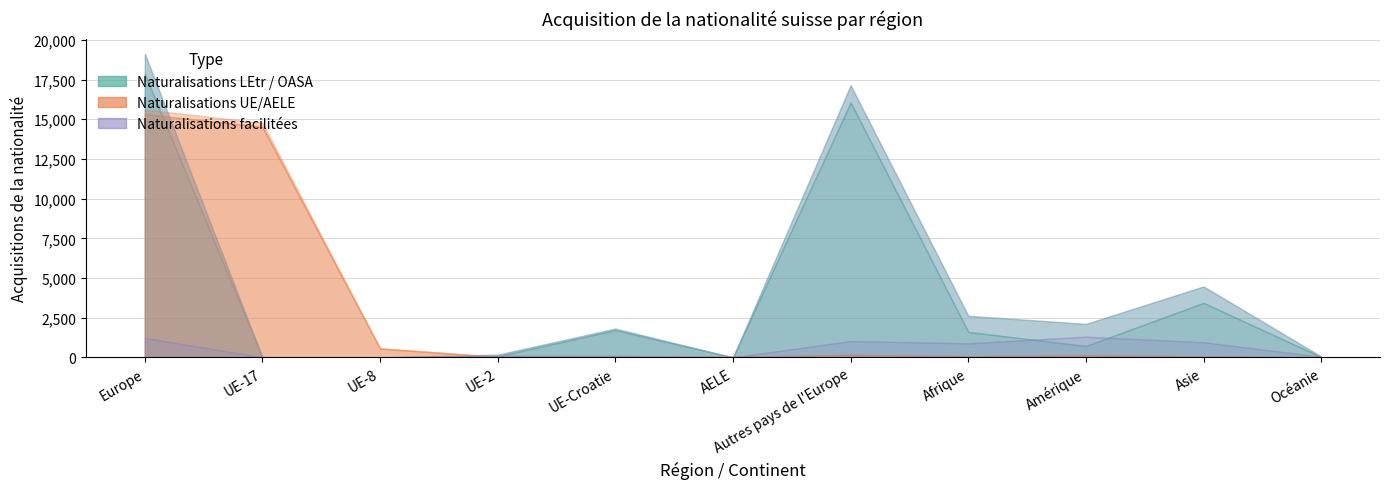

True or false: Naturalisations ordinaires LEtr and Total LEtr / OASA intersect in this chart.

False